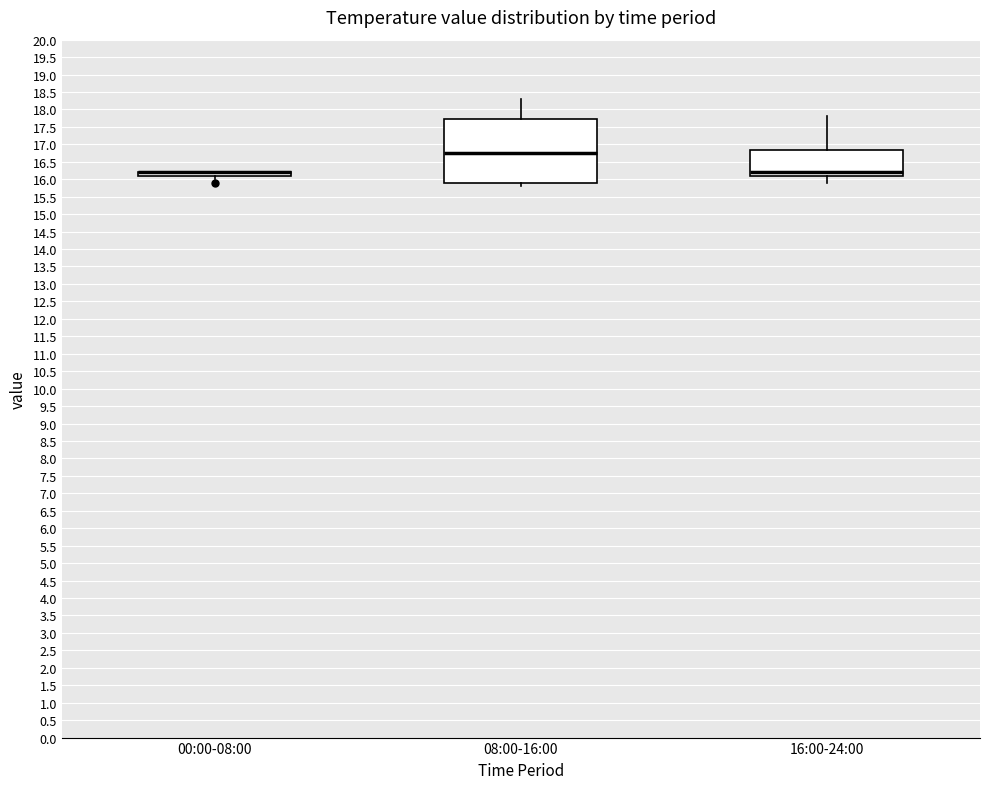

Reading left to right, read every box against the y-axis: the position of its median line, the range the box covers, and the ends of its whiskers. The values are not printed on the chart, so give them approximately, as read against the axis.

00:00-08:00: box collapsed to a line at 16.20, whiskers 16.00 to 16.20
08:00-16:00: median 16.75, box 15.90 to 17.75, whiskers 15.80 to 18.30
16:00-24:00: median 16.20, box 16.10 to 16.85, whiskers 15.90 to 17.80